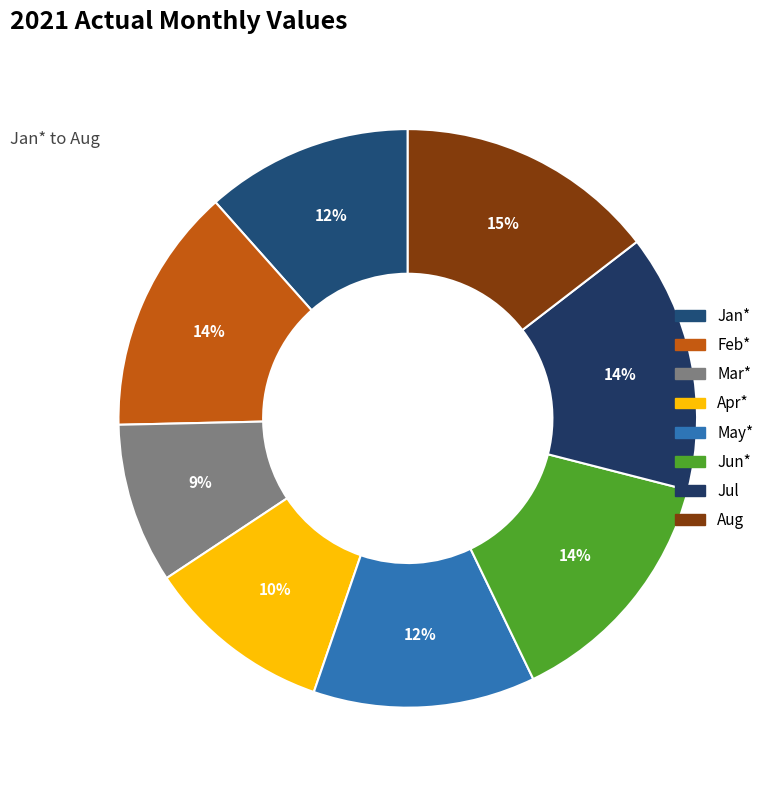

Is there a majority slice in this chart?

No